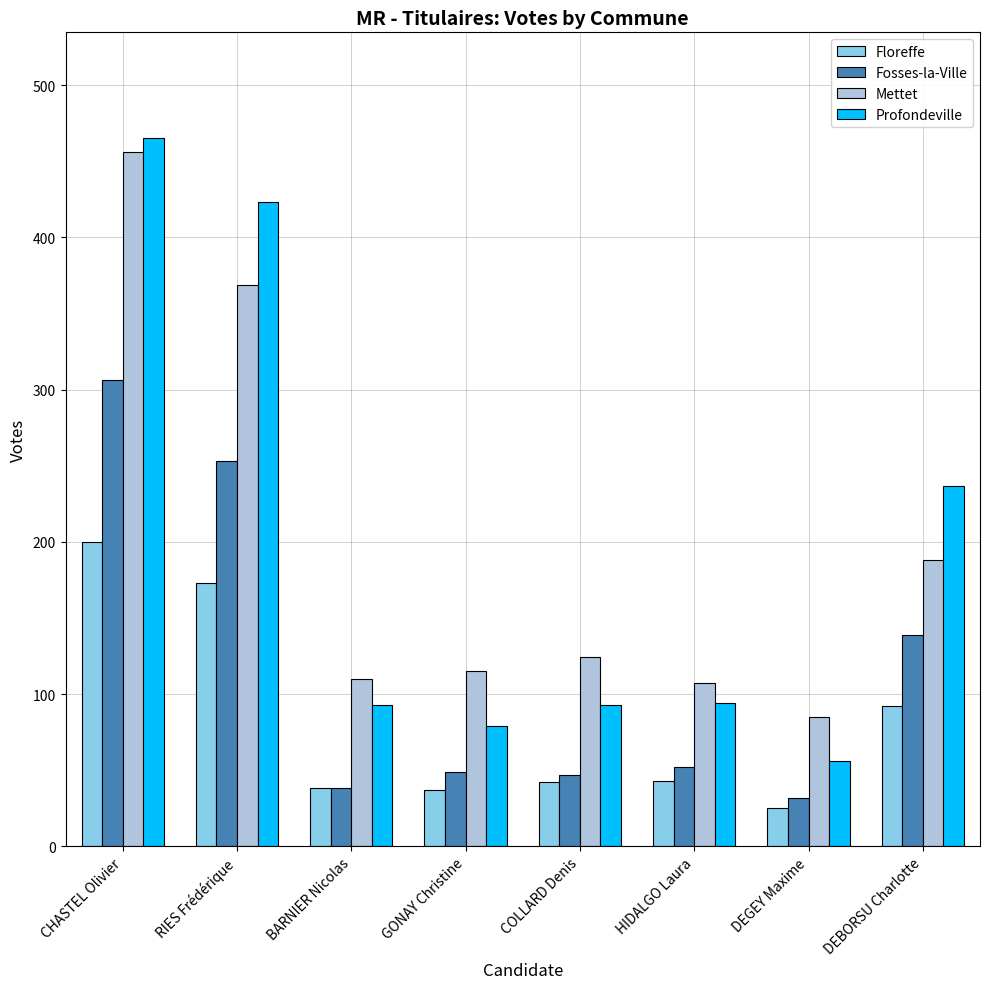

The Fosses-la-Ville series shows 11 at COLLARD Denis. True or false?

False